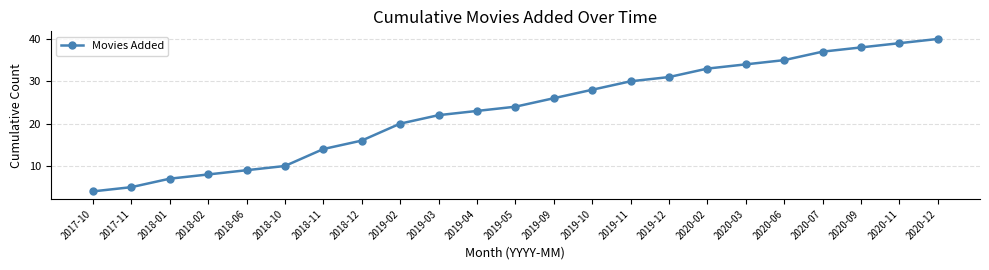

The value at 2017-11 is 1. True or false?

False